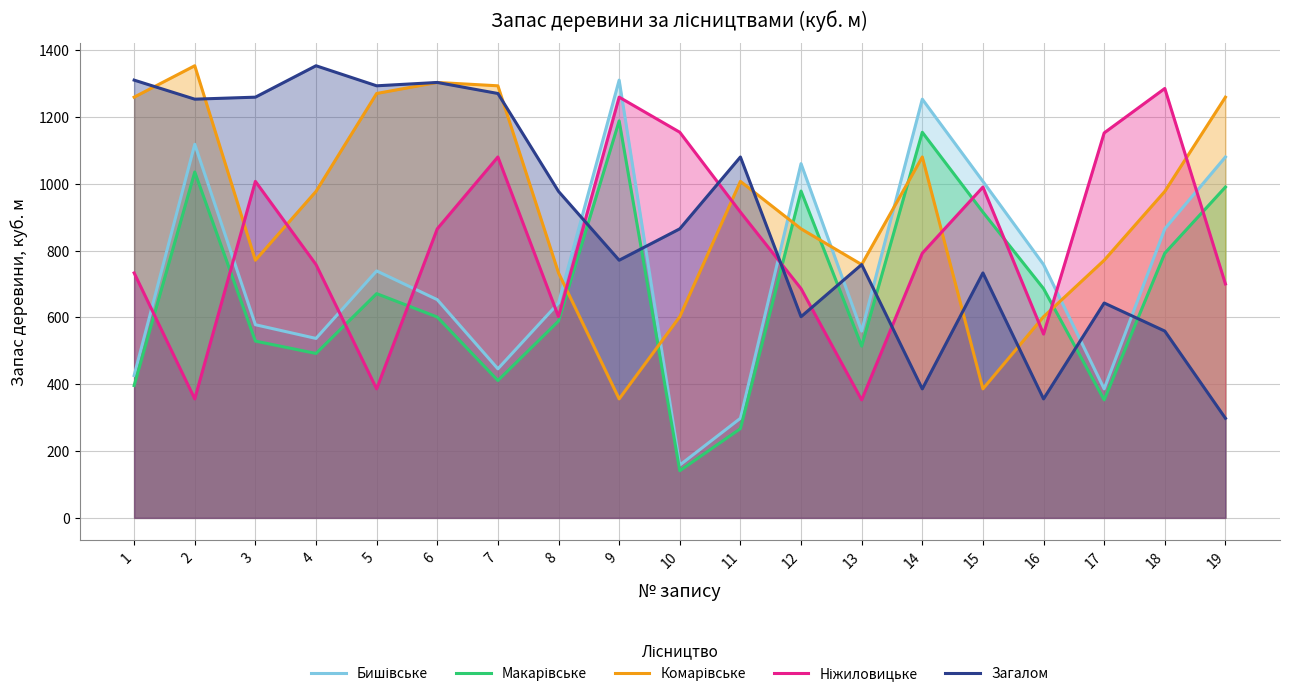

Which series has the largest total across all categories?

Комарівське